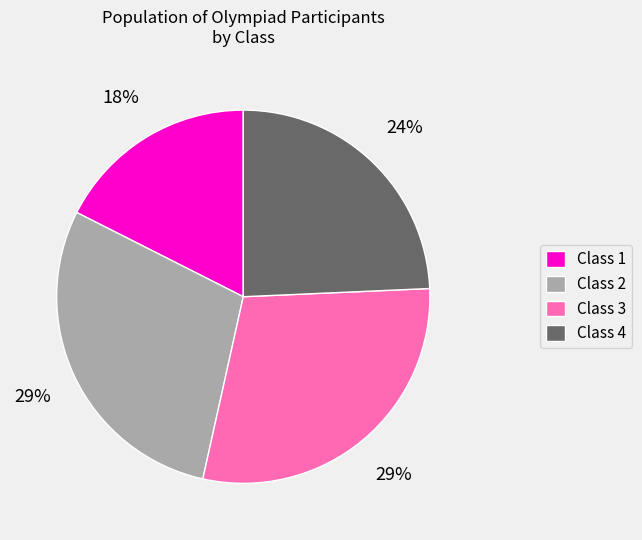

To the nearest percent, what is the combined percentage of Class 3 and Class 4?

53%